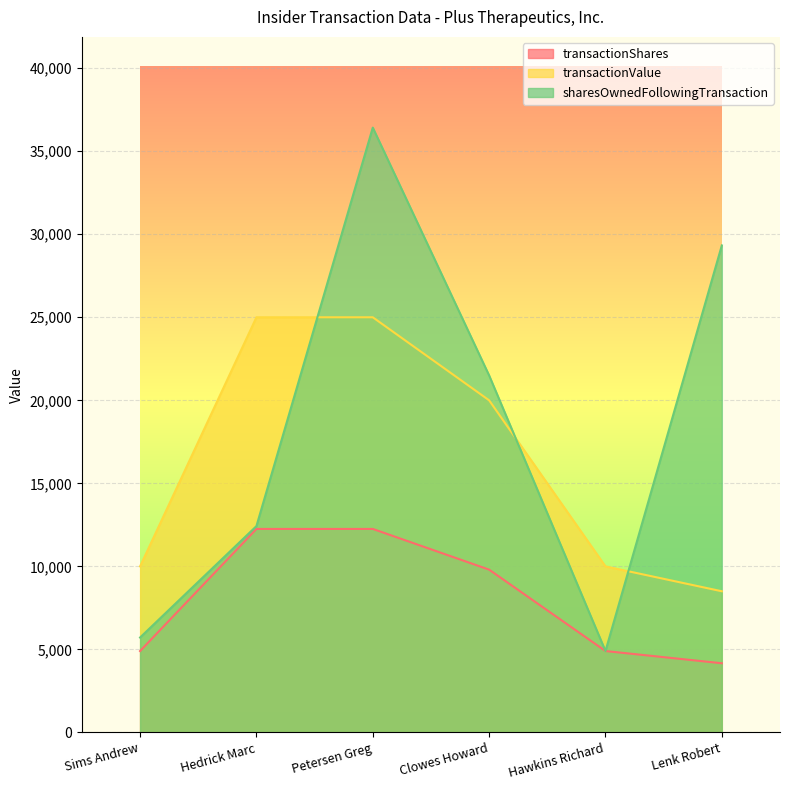

The value of transactionValue at Clowes Howard is 20000. True or false?

True